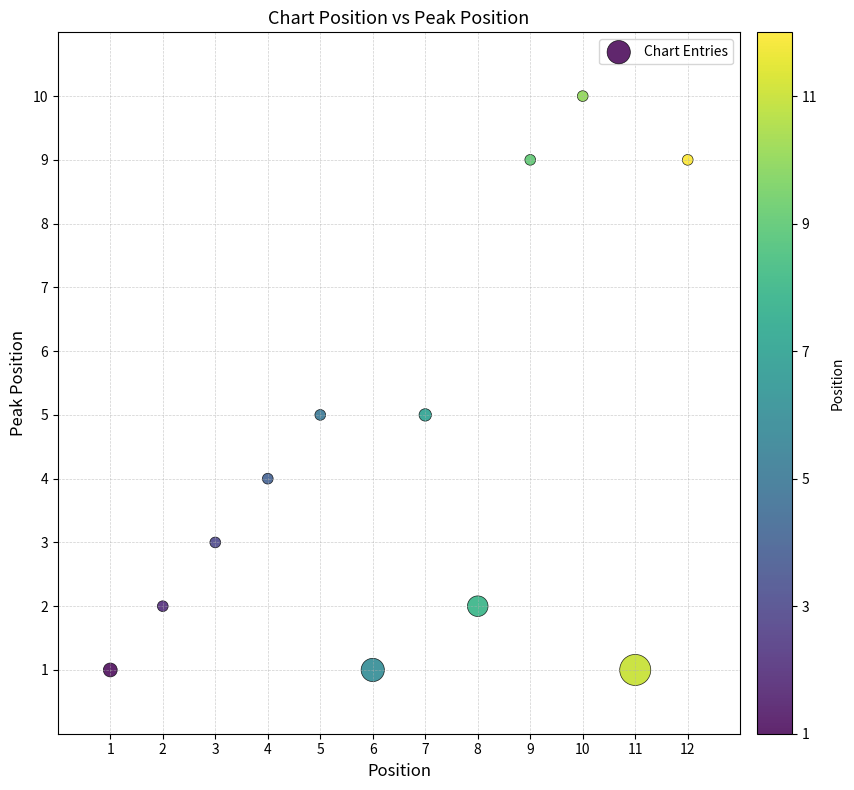

What is the average X value?

6